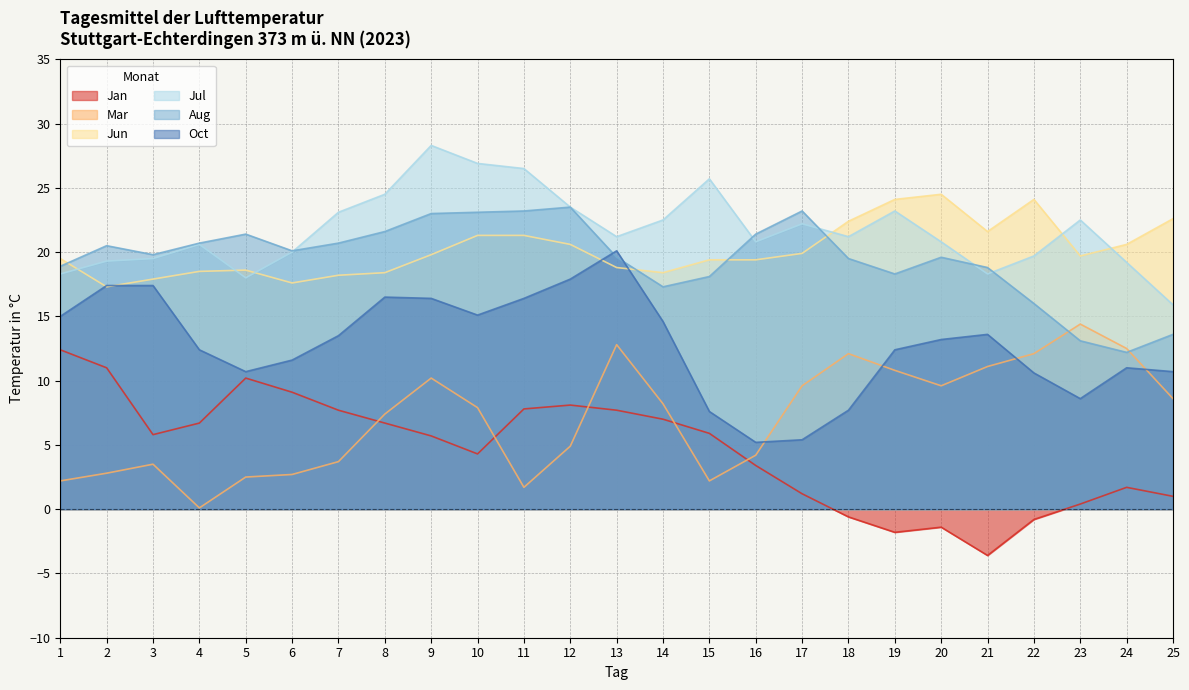

Which series has the widest spread of values?

Jan